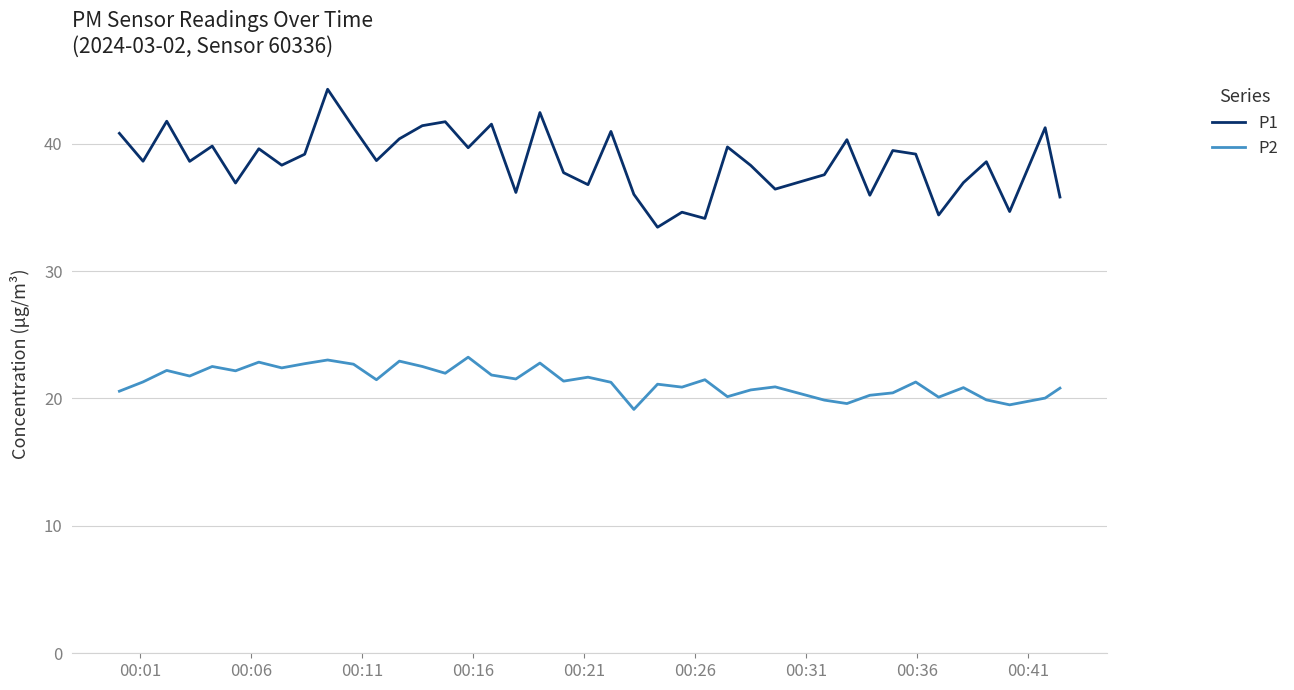

What is the maximum value shown in the chart?

44.3